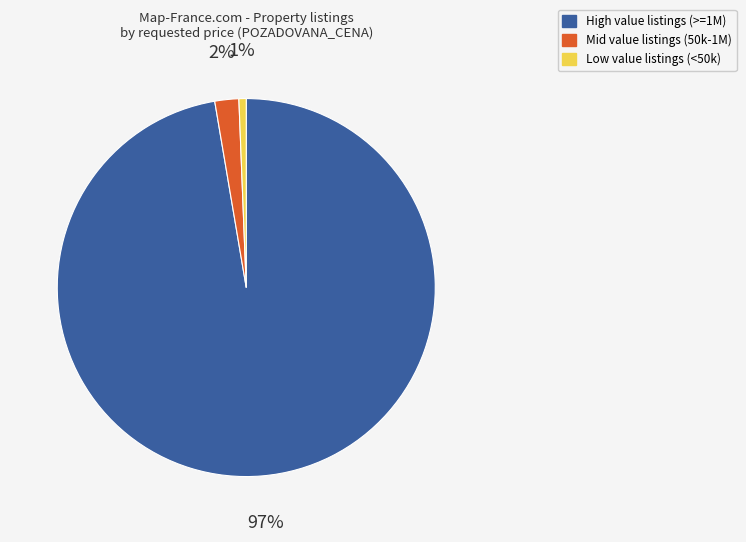

How many segments does this pie chart have?

3